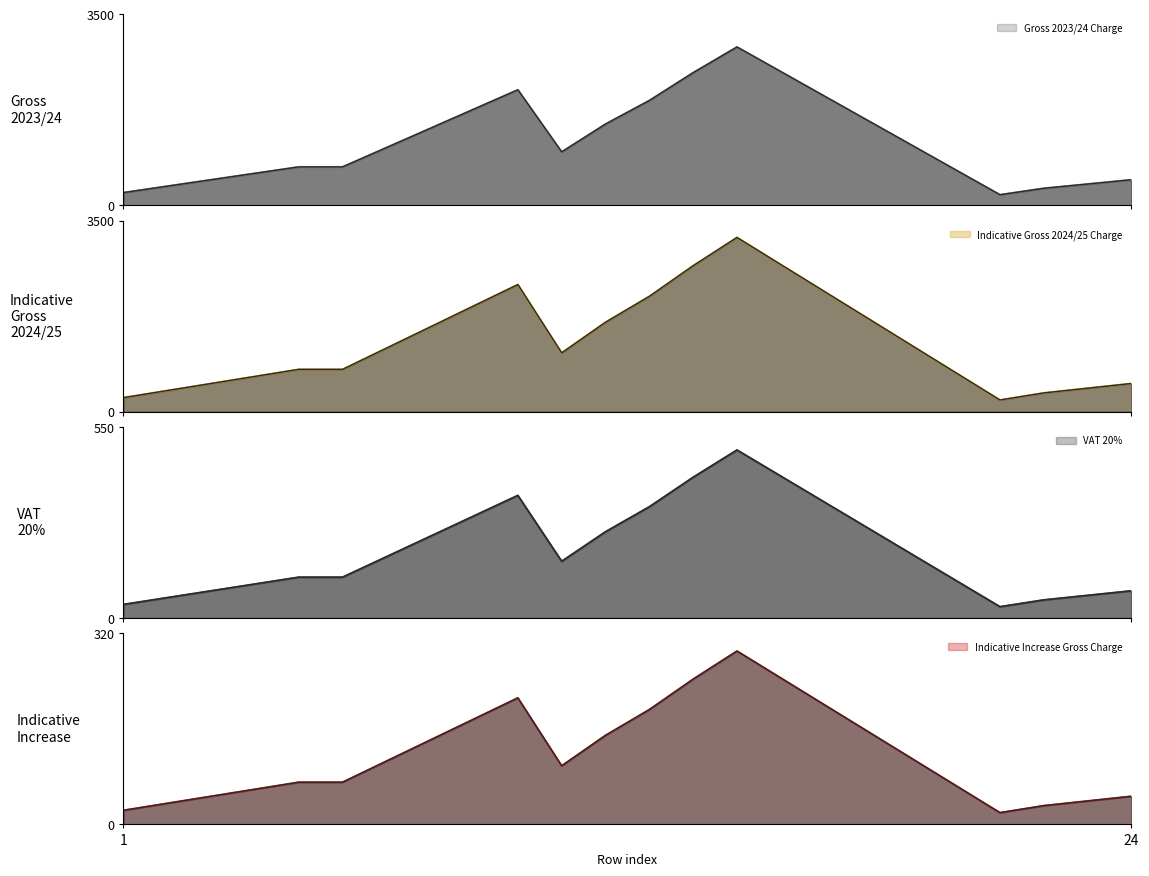

Rank the series by their maximum value, from highest to lowest.

Indicative Gross 2024/25 Charge, Gross 2023/24 Charge, VAT 20%, Indicative Increase Gross Charge